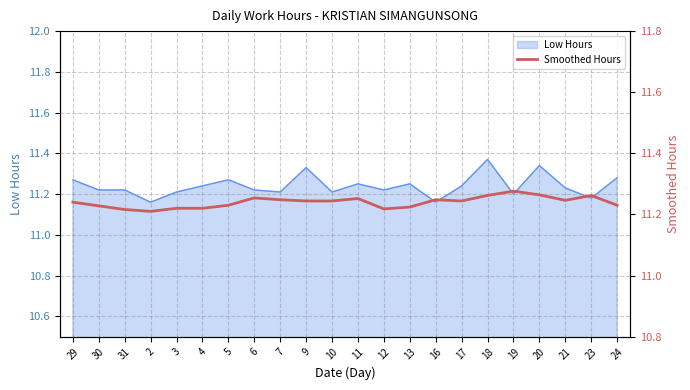

True or false: the data shows 15.6 at 11.

False